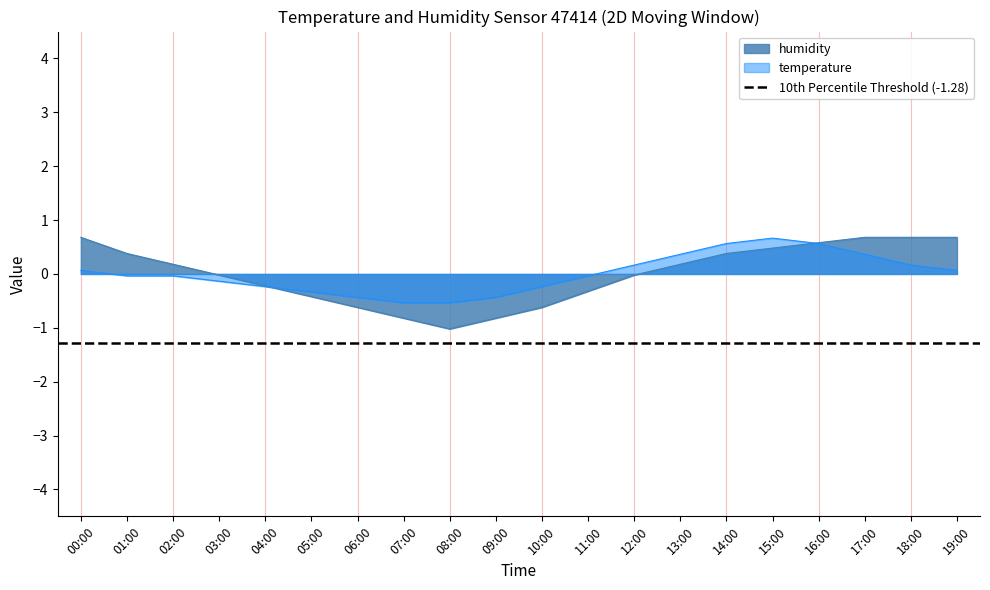

What is the label of the 12th point from the left?

11:00